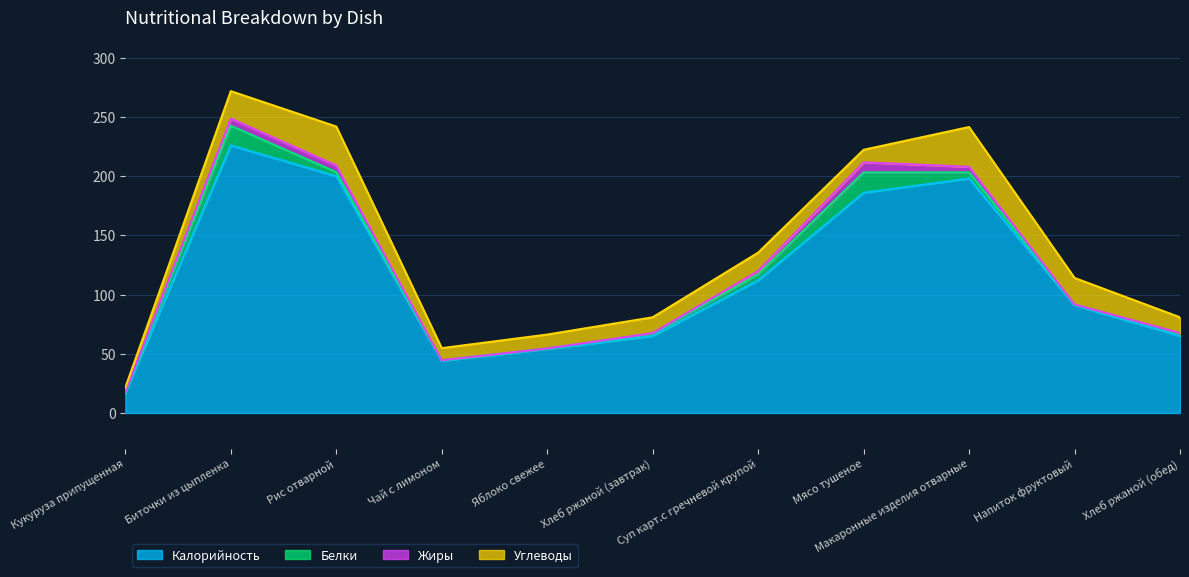

What is the spread (max minus min) of values at Мясо тушеное?

177.5